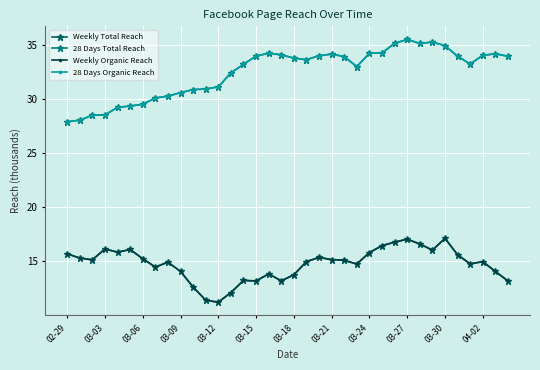

Does the chart display data point markers on the line(s)?

Yes